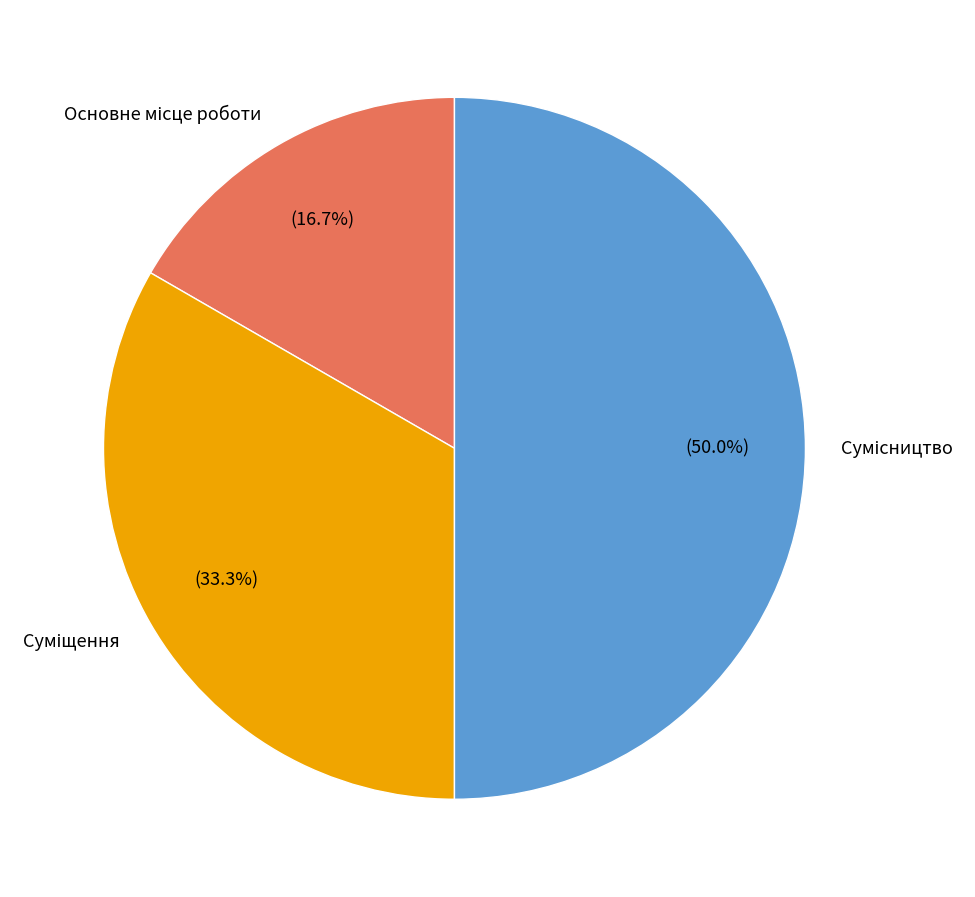

To the nearest percent, what is the average slice percentage?

33%